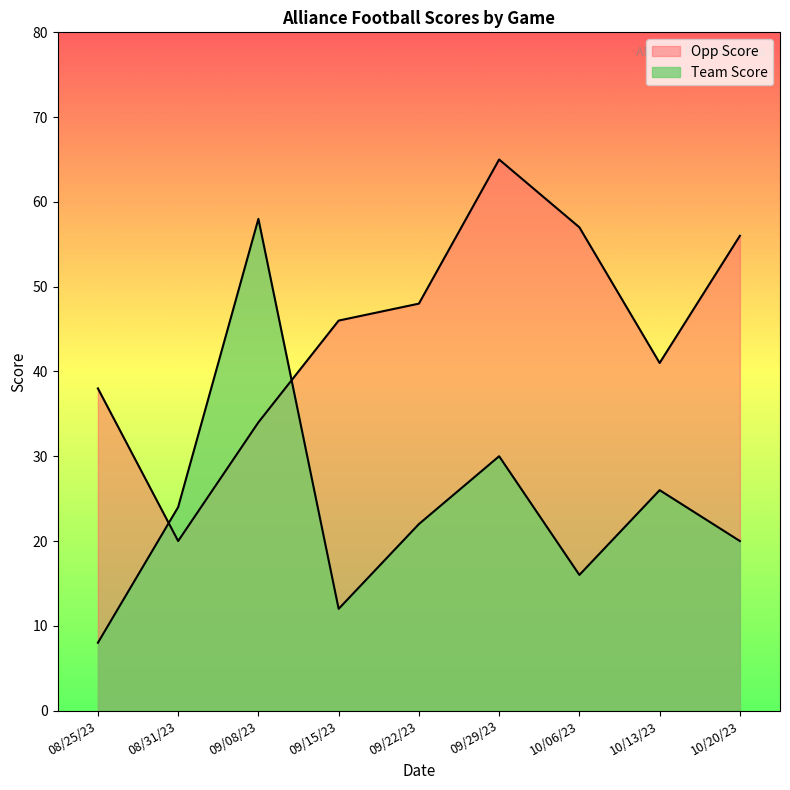

The Team Score series shows 2 at 08/25/23. True or false?

False